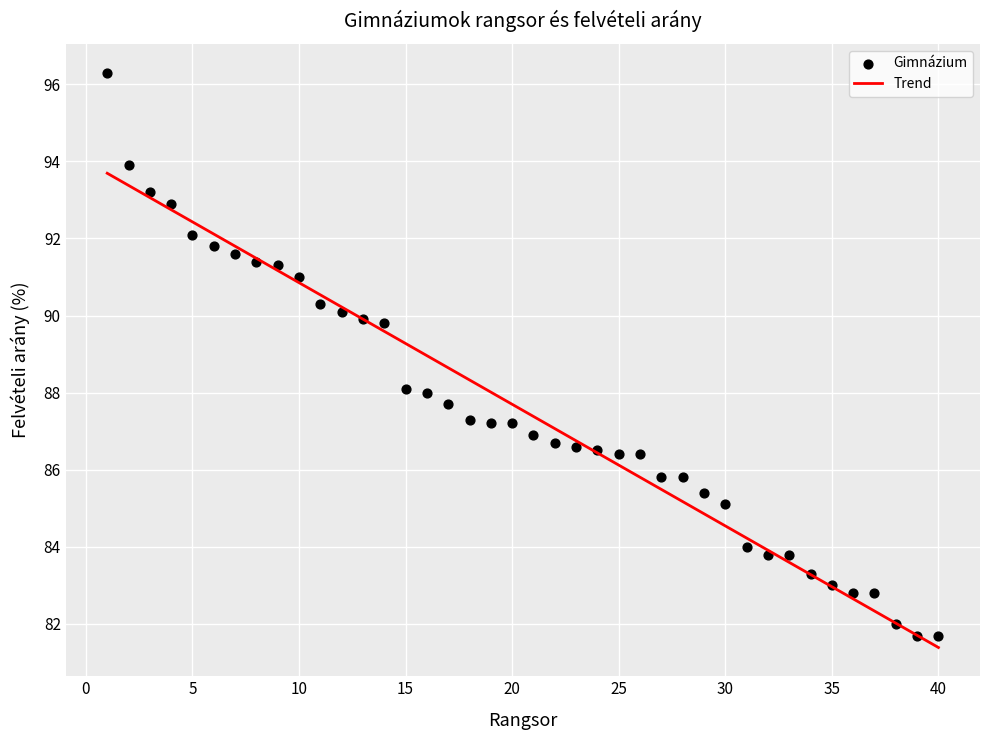

What is the range of Y values (max minus min)?

14.6